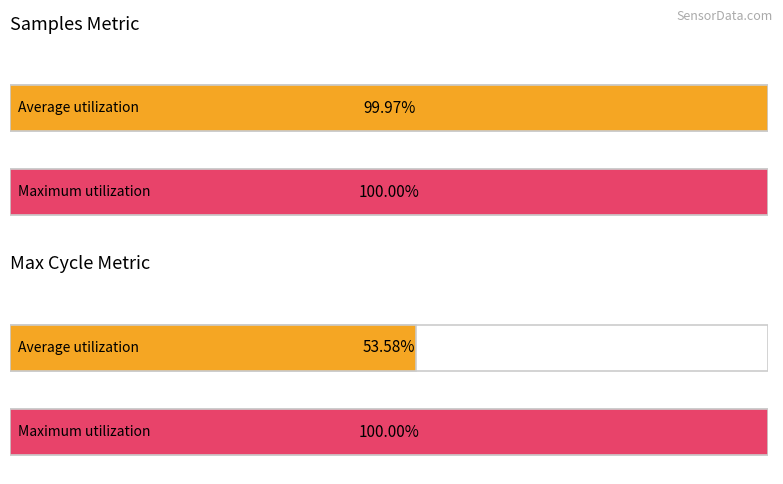

Is it true that Humidity equals 156.0 at 0?

False